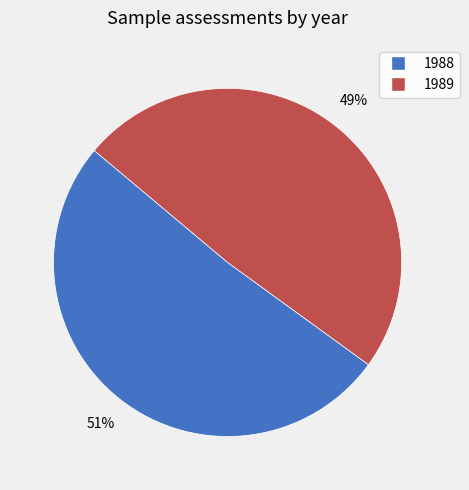

To the nearest percent, what is the average slice percentage?

50%